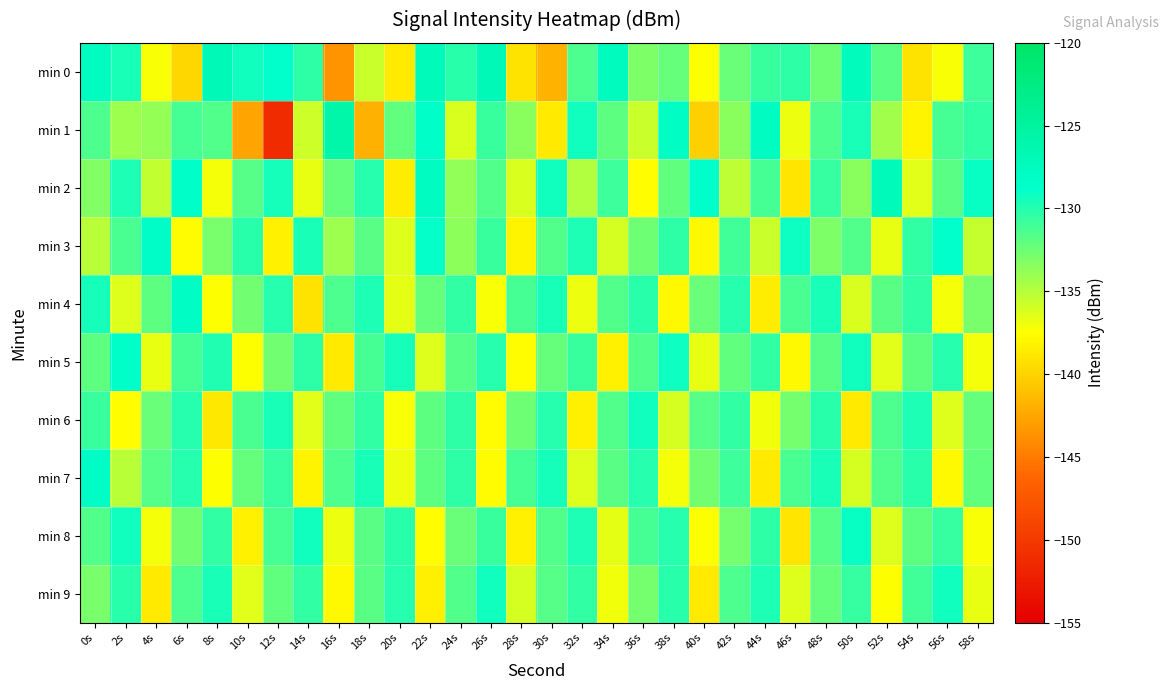

Between 10s and 44s, which is larger?

10s